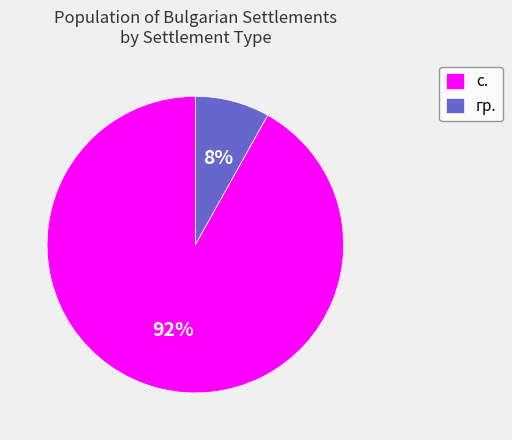

The с. slice represents 92% of the pie. True or false?

True